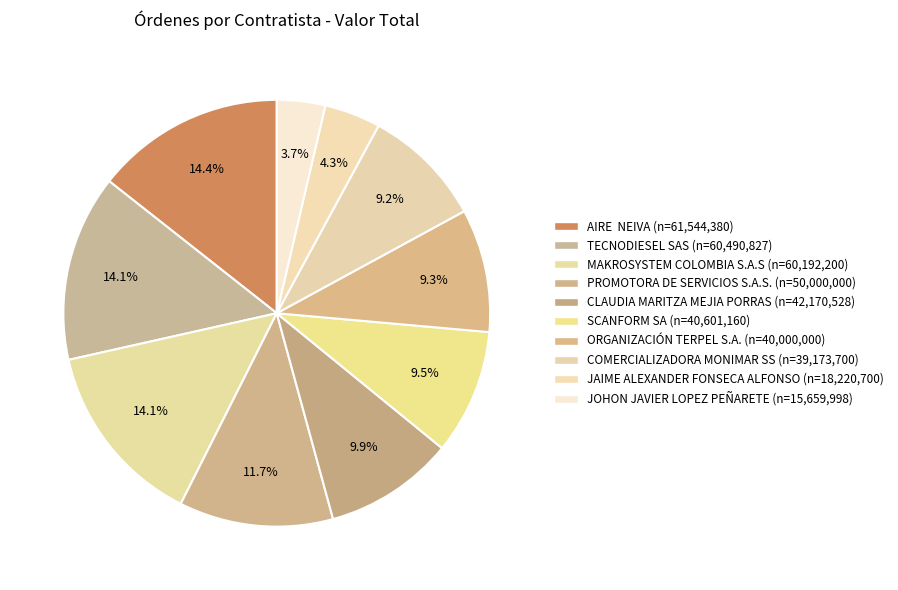

How many segments does this pie chart have?

10